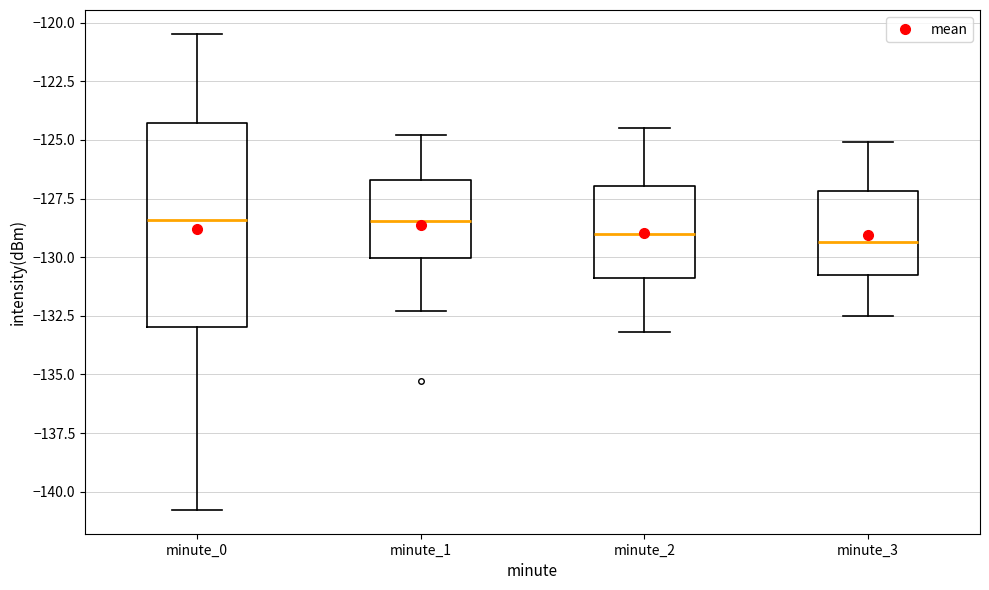

Reading left to right, transcribe this box plot: for each box, give where its median line is, the range the box spans, and where its two whiskers end, as read against the y-axis. The values are not printed on the chart, so give them approximately, as read against the axis.

minute_0: median -128.5, box -133.0 to -124.5, whiskers -141.0 to -120.5
minute_1: median -128.5, box -130.0 to -126.5, whiskers -132.5 to -125.0
minute_2: median -129.0, box -131.0 to -127.0, whiskers -133.0 to -124.5
minute_3: median -129.5, box -130.5 to -127.0, whiskers -132.5 to -125.0